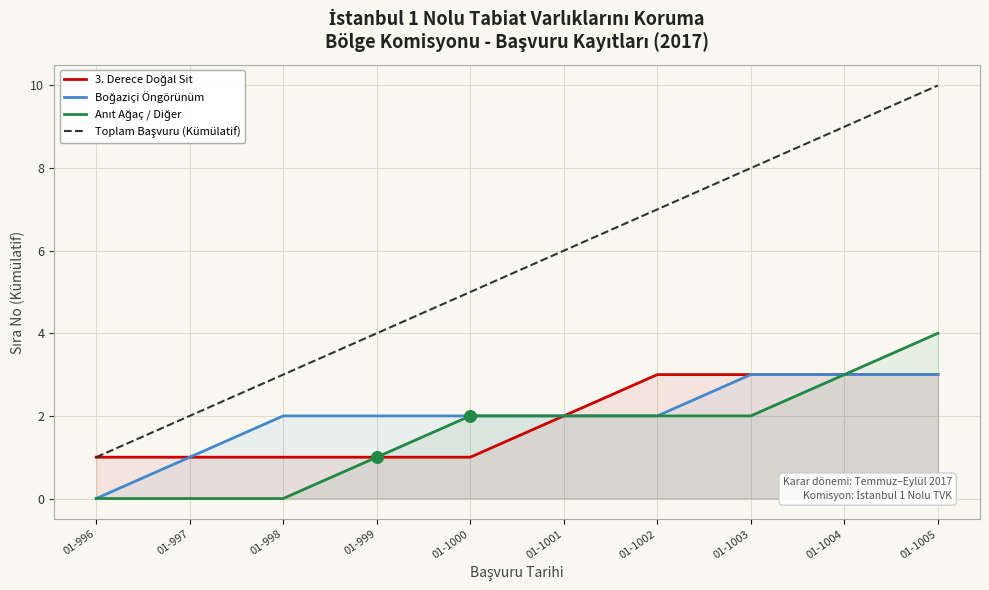

At how many categories does at least one series exceed 6?

4